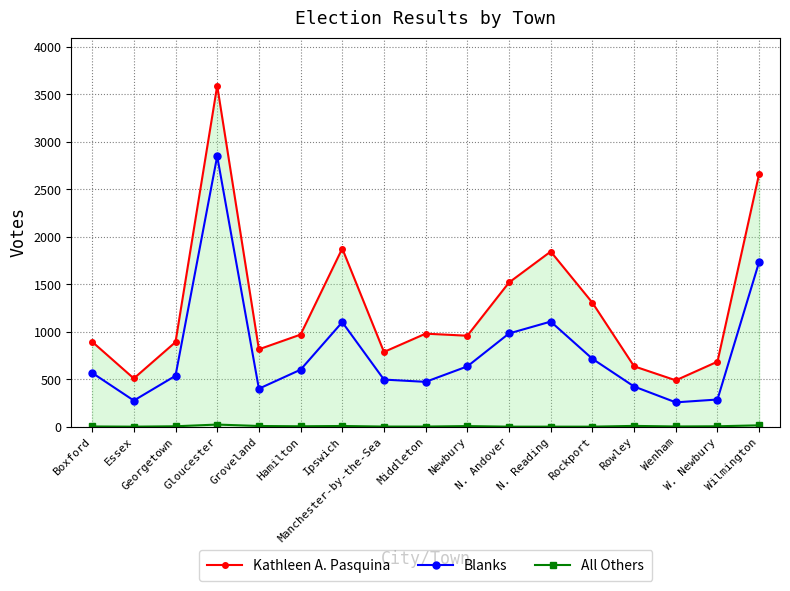

What is the difference between the maximum and minimum values in the Kathleen A. Pasquina series?

3104